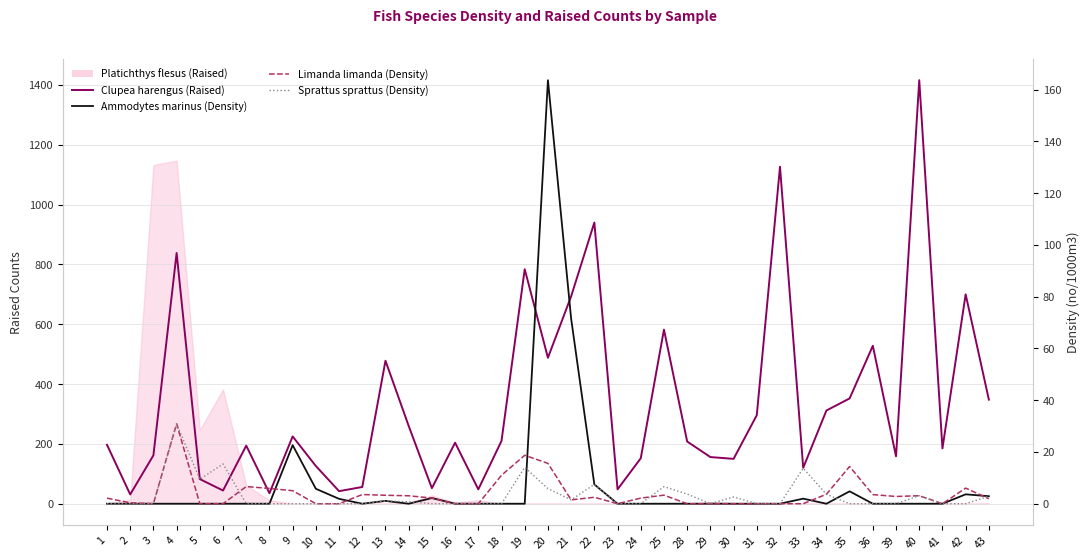

What is the difference between the highest and lowest values at 7?

194.1